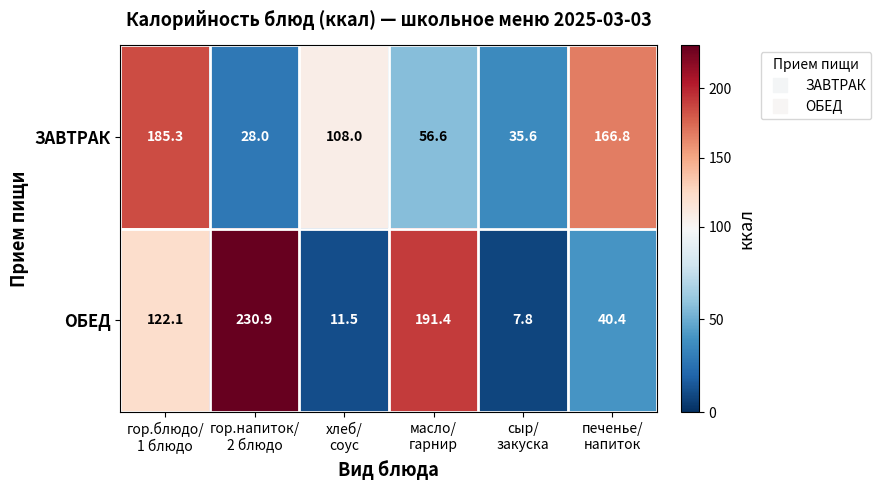

Which series has the largest range (max minus min)?

ОБЕД